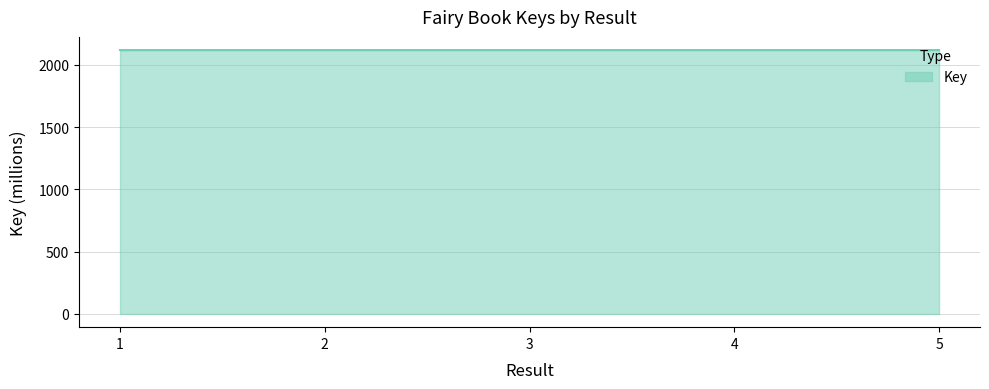

True or false: there are more than 2 points higher than both neighbors.

False